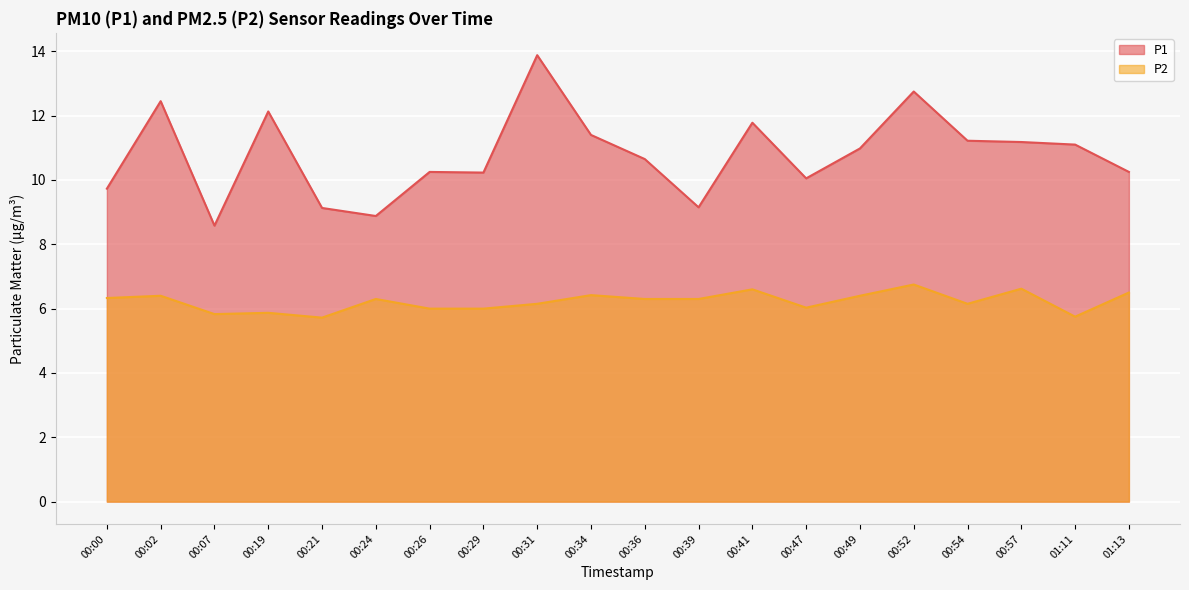

Where is the first local minimum for P1?

00:07